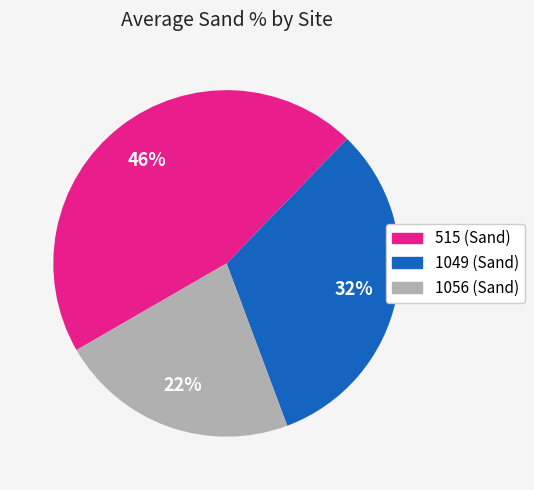

Does any single category account for the majority?

No